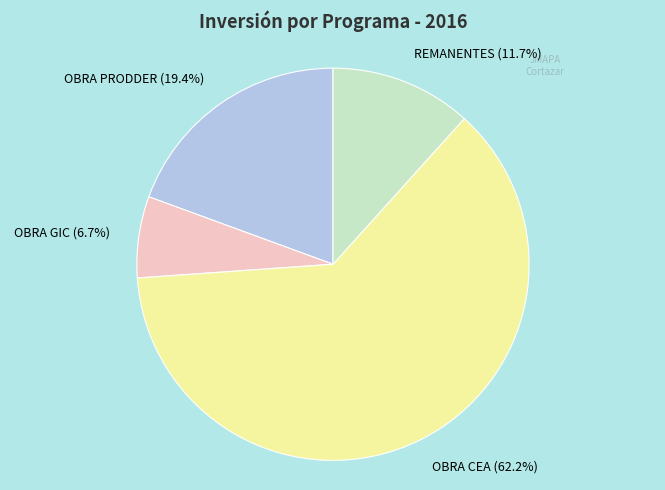

To the nearest percent, what is the average slice percentage?

25%